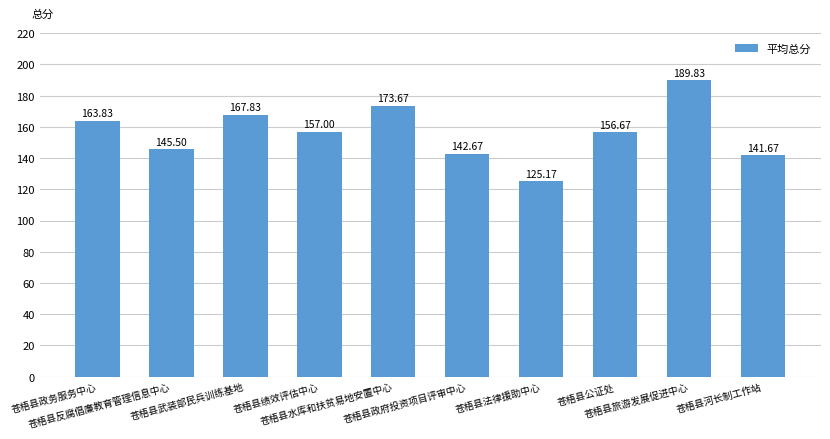

The value at 苍梧县公证处 is 33.9. True or false?

False